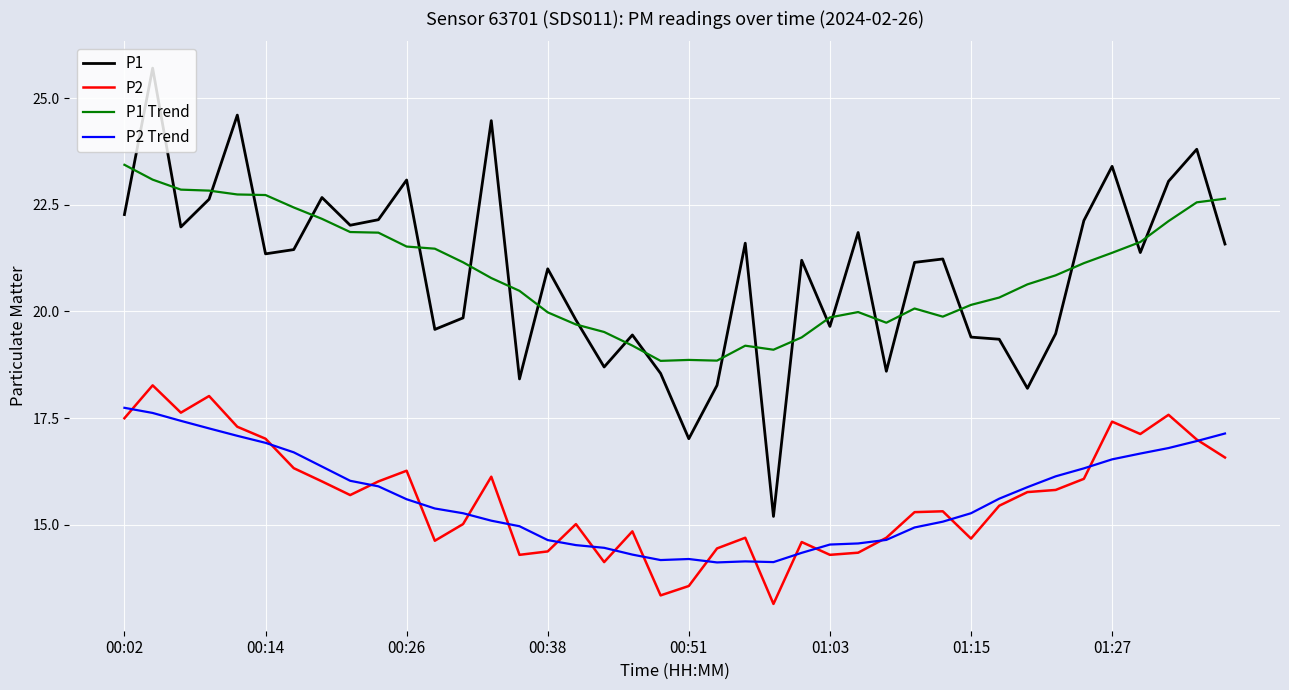

What is the greatest value displayed?

25.7